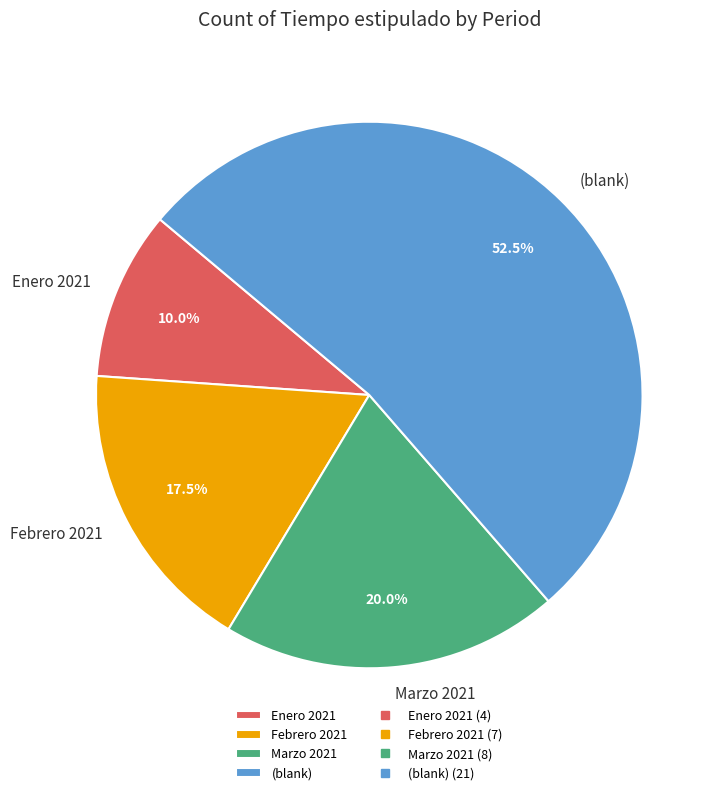

Between Enero 2021 and (blank), which is larger?

(blank)